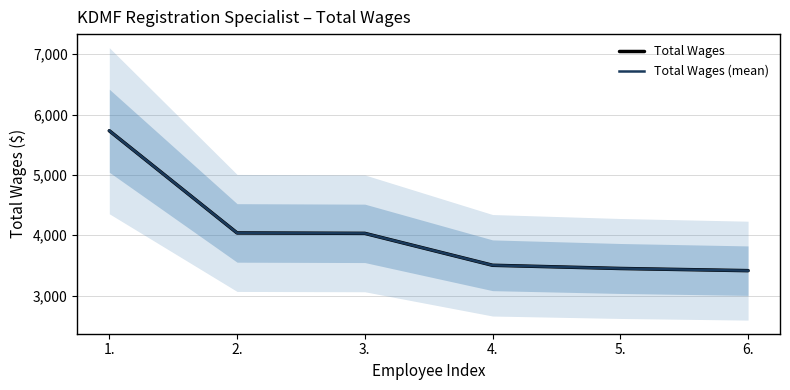

What is the average value of the Total Wages series?

4028